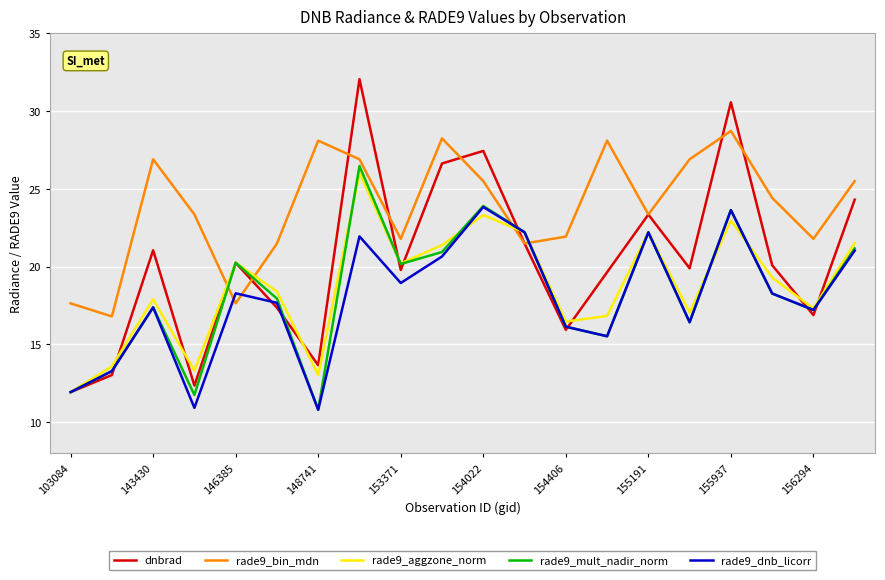

Which series ends up on top after the final intersection of rade9_dnb_licorr and dnbrad?

dnbrad